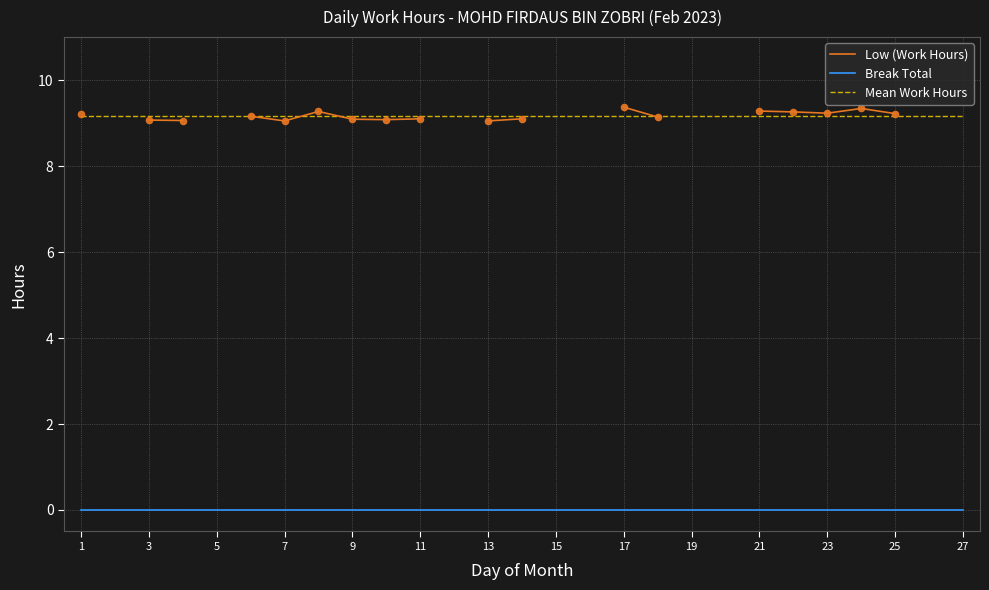

Which series reaches the maximum Y coordinate?

Low (Work Hours)